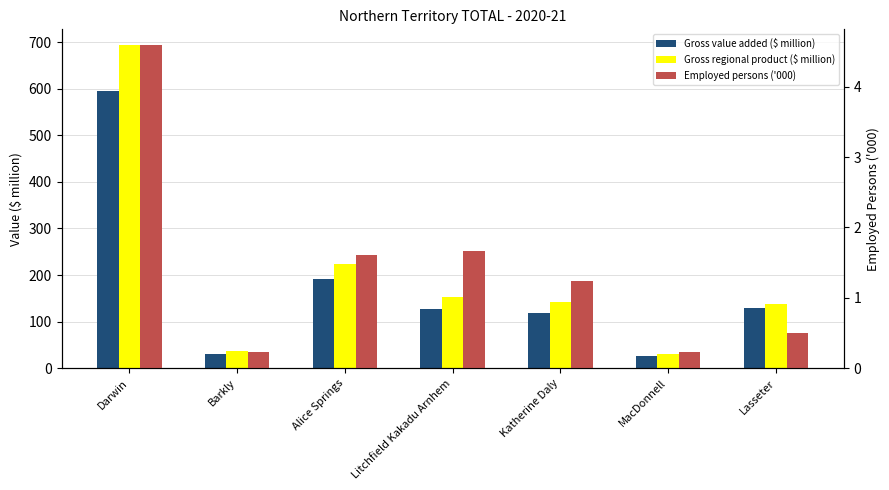

Is it true that Gross regional product ($ million) equals 242.4 at Katherine Daly?

False